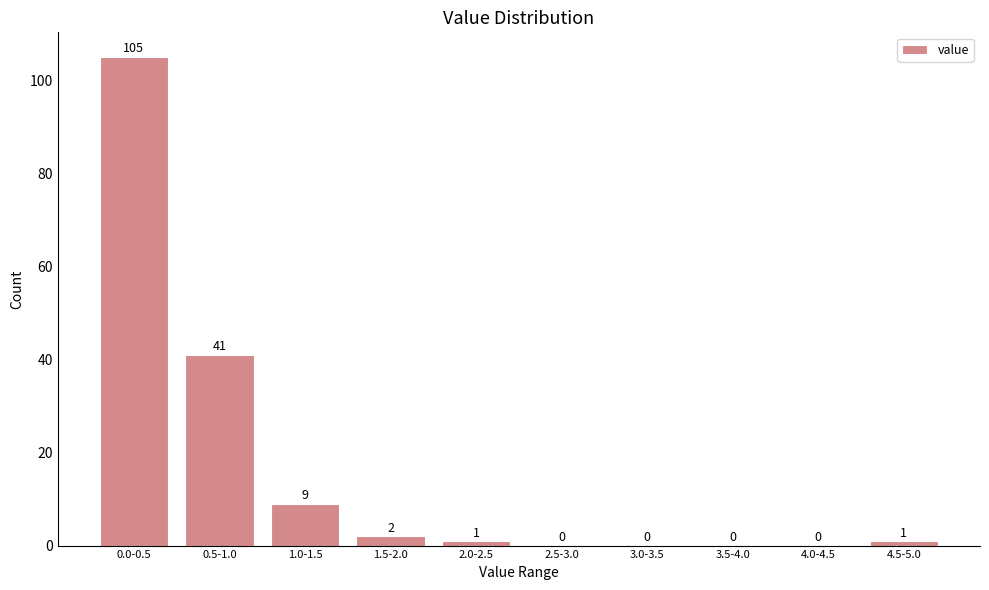

Reading left to right, list all the values displayed in this chart.

0.0-0.5=105	0.5-1.0=41	1.0-1.5=9	1.5-2.0=2	2.0-2.5=1	2.5-3.0=0	3.0-3.5=0	3.5-4.0=0	4.0-4.5=0	4.5-5.0=1